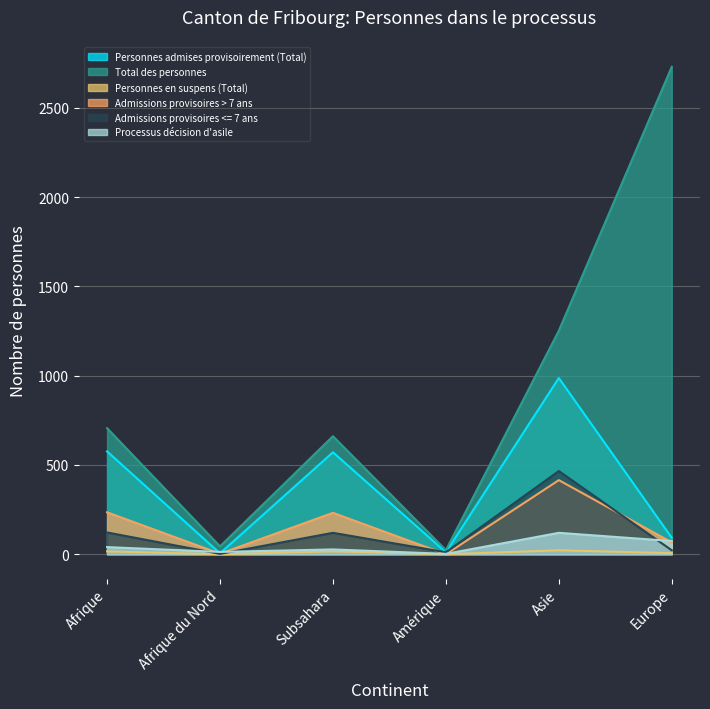

What is the difference between the Personnes en suspens (Total) values at Amérique and Afrique?

16